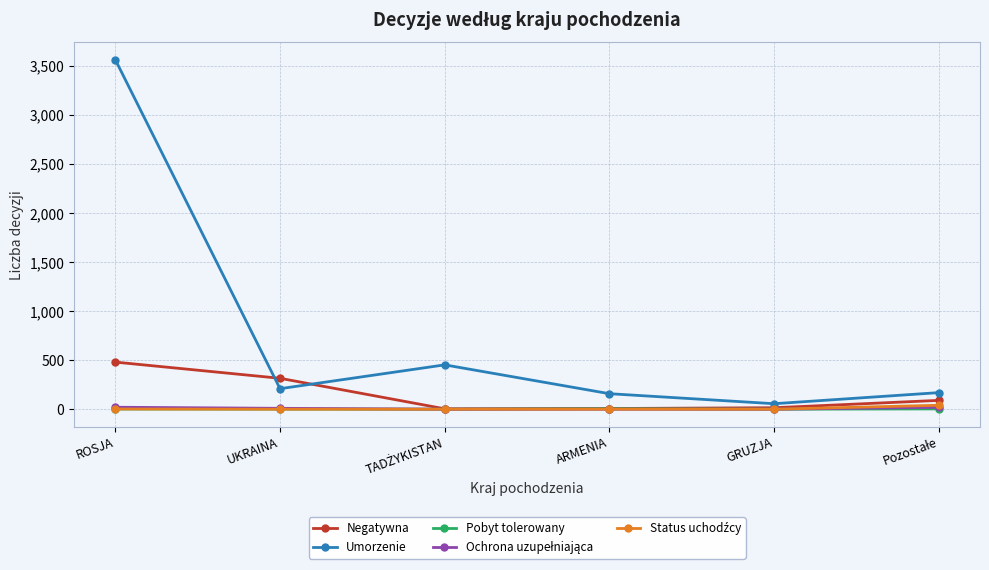

The value of Negatywna at ROSJA is 805. True or false?

False